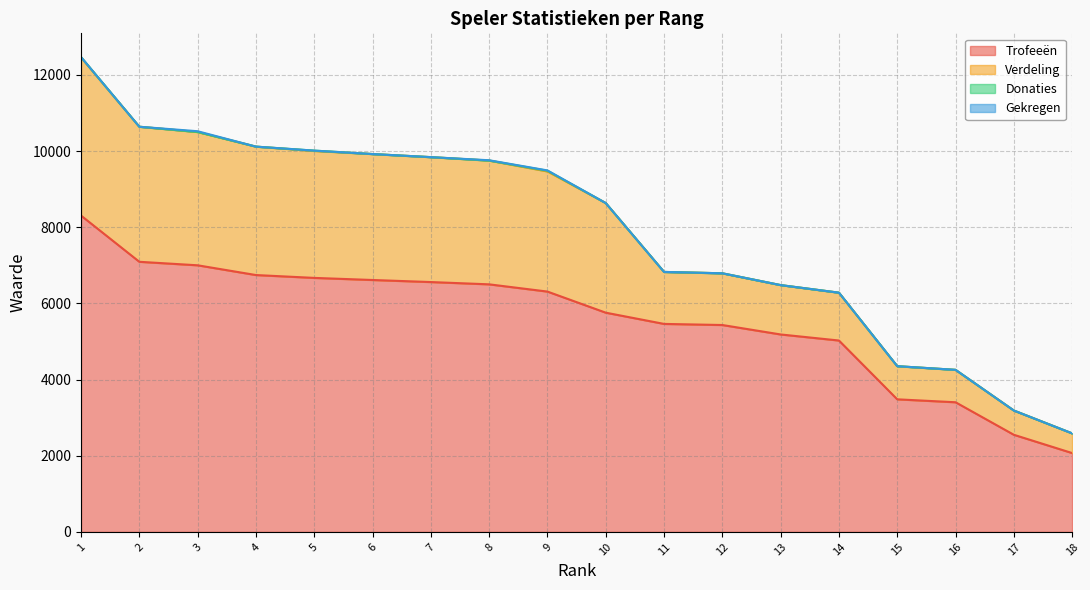

The Gekregen series shows 5 at 9. True or false?

False